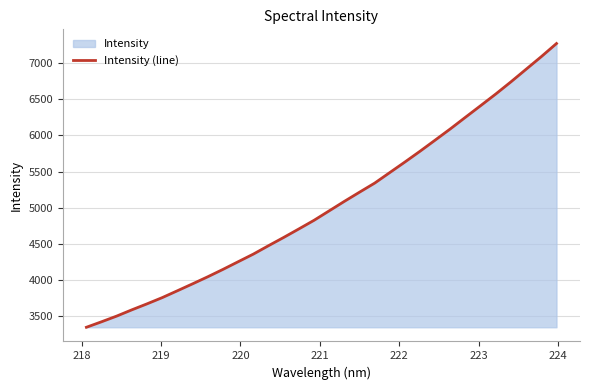

What is the value of the 18th point from the left?

5086.0